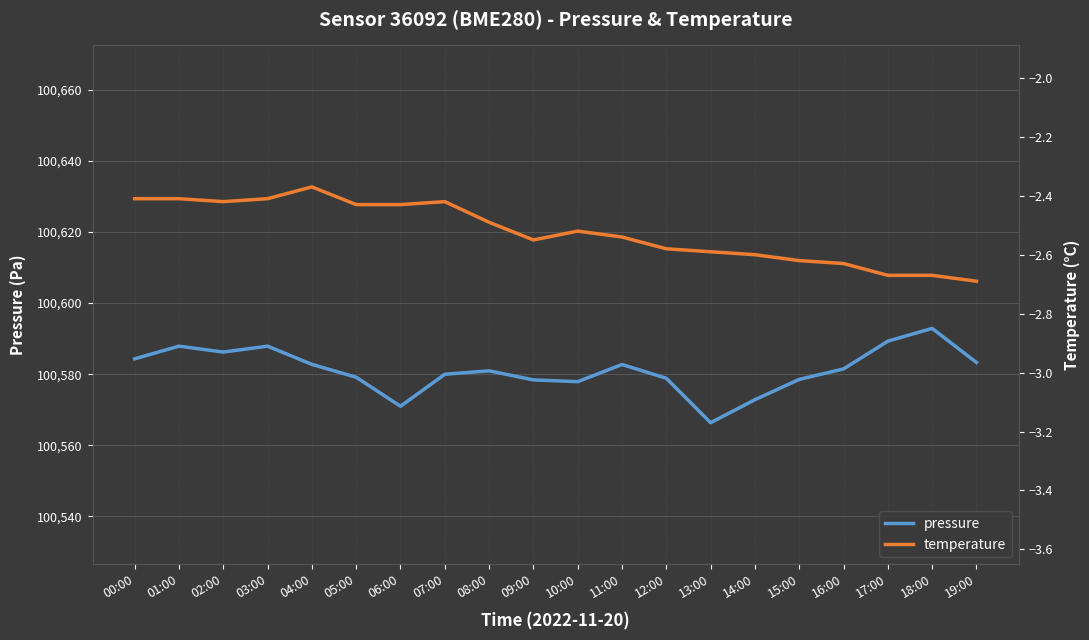

Reading left to right, list all the values displayed in this chart.

pressure: 100584.3	100587.9	100586.2	100587.9	100582.8	100579.1	100571.0	100580.0	100580.9	100578.4	100577.9	100582.7	100578.8	100566.3	100572.8	100578.5	100581.5	100589.3	100592.9	100583.3
temperature: -2.4	-2.4	-2.4	-2.4	-2.4	-2.4	-2.4	-2.4	-2.5	-2.5	-2.5	-2.5	-2.6	-2.6	-2.6	-2.6	-2.6	-2.7	-2.7	-2.7